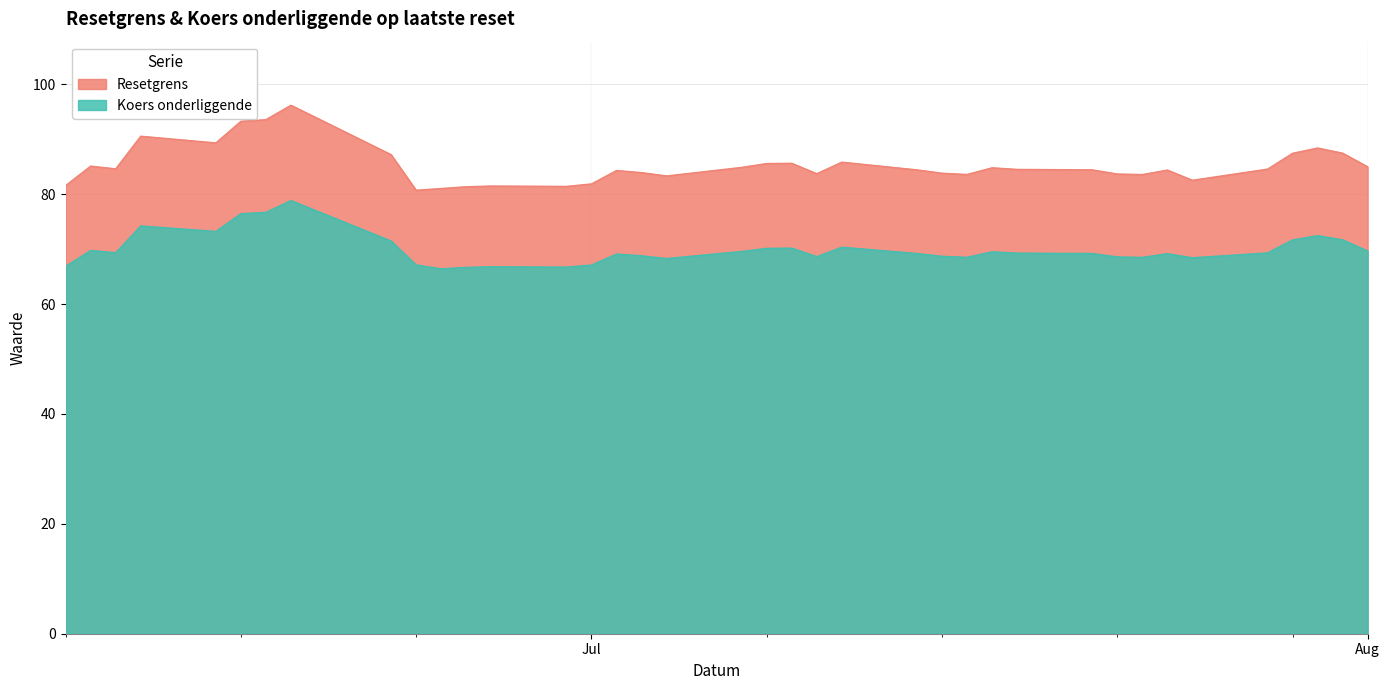

Which series has the largest total across all categories?

Resetgrens